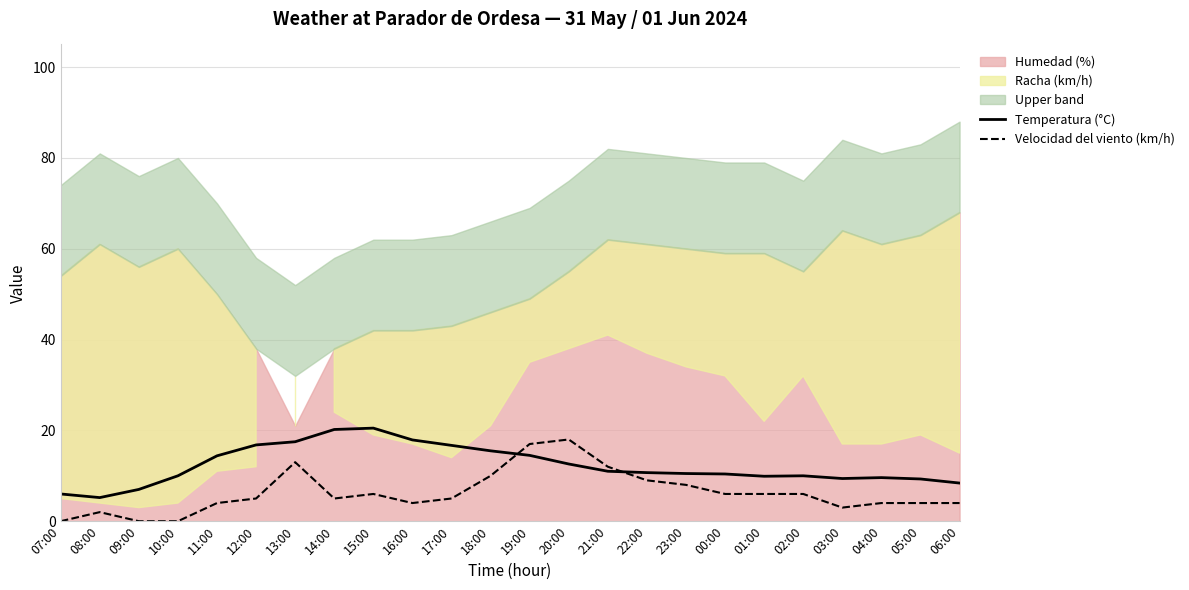

What is the maximum value for Temperatura (°C)?

20.5